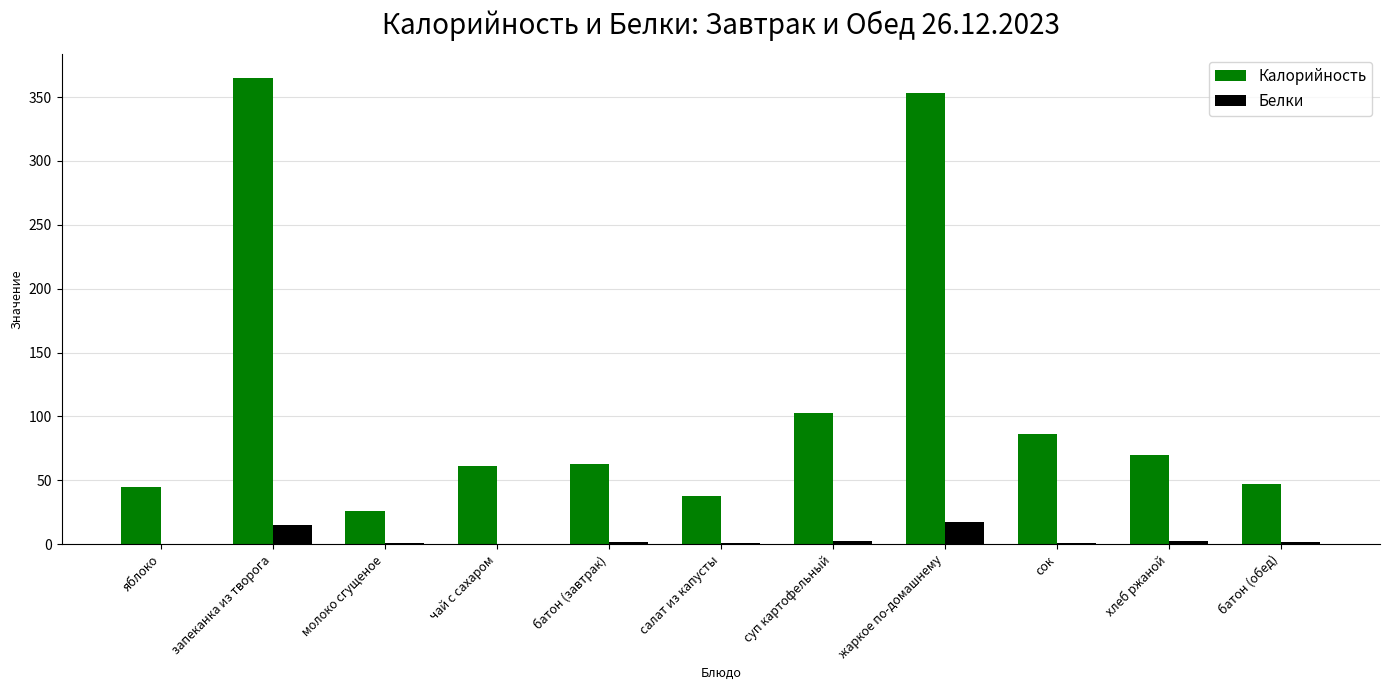

True or false: Калорийность has a value of 81.4 at батон (завтрак).

False